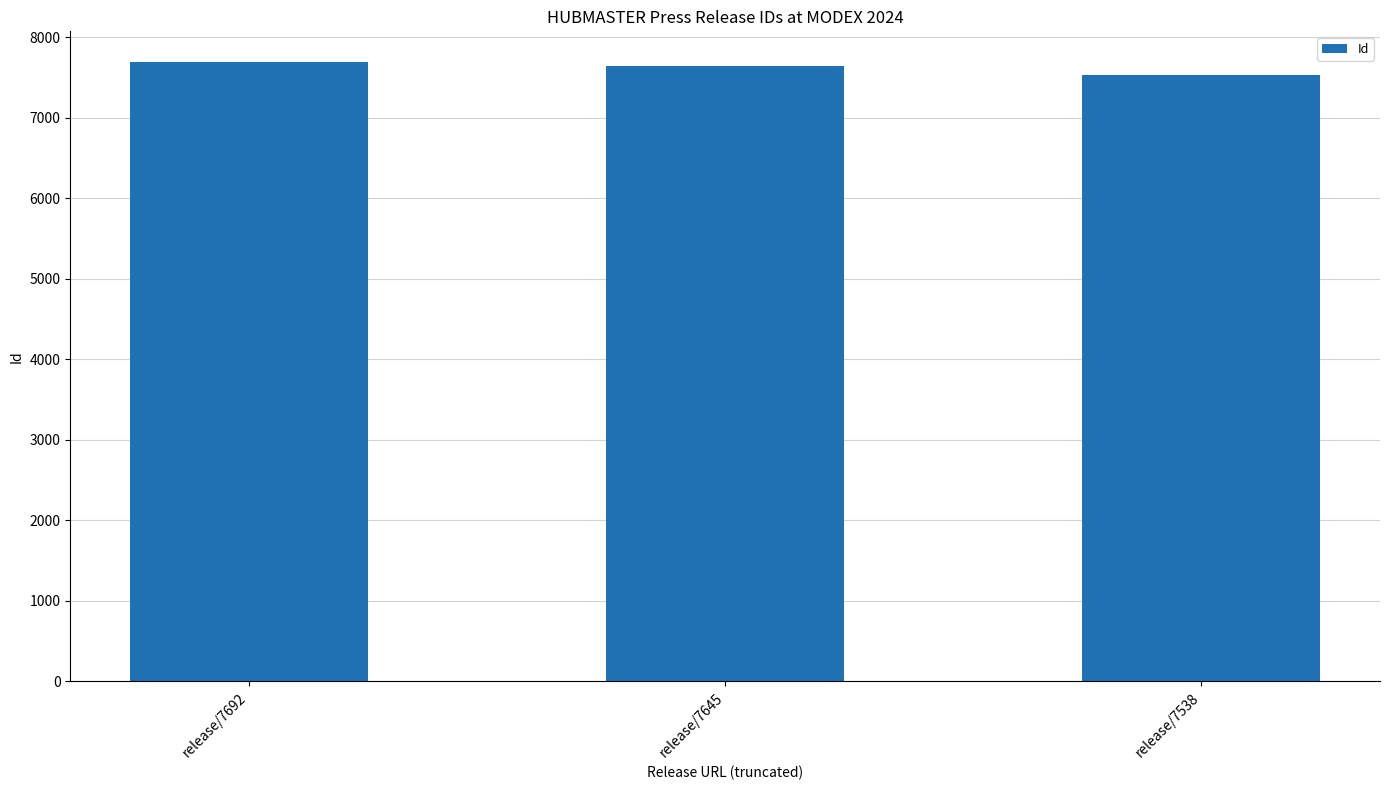

At which label does the data first exceed 7645?

release/7692